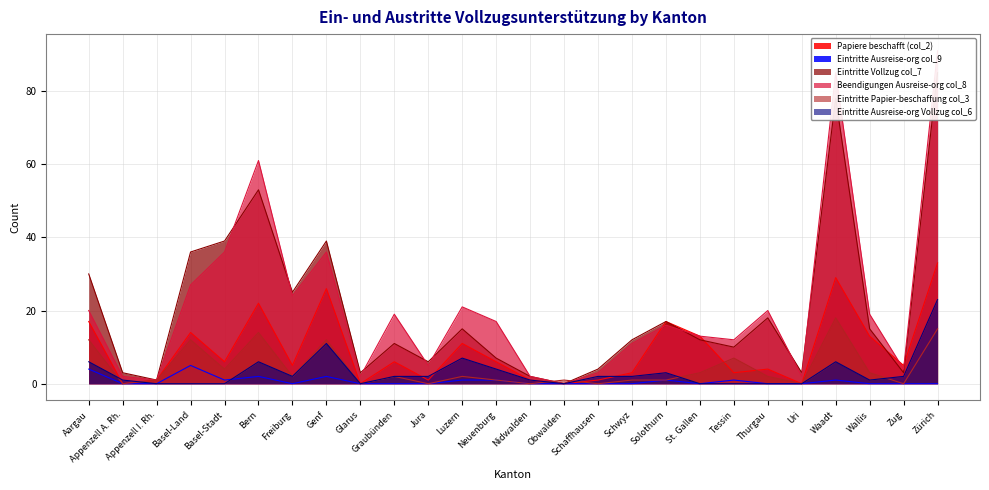

Which label corresponds to the smallest value in the chart?

Appenzell A. Rh.